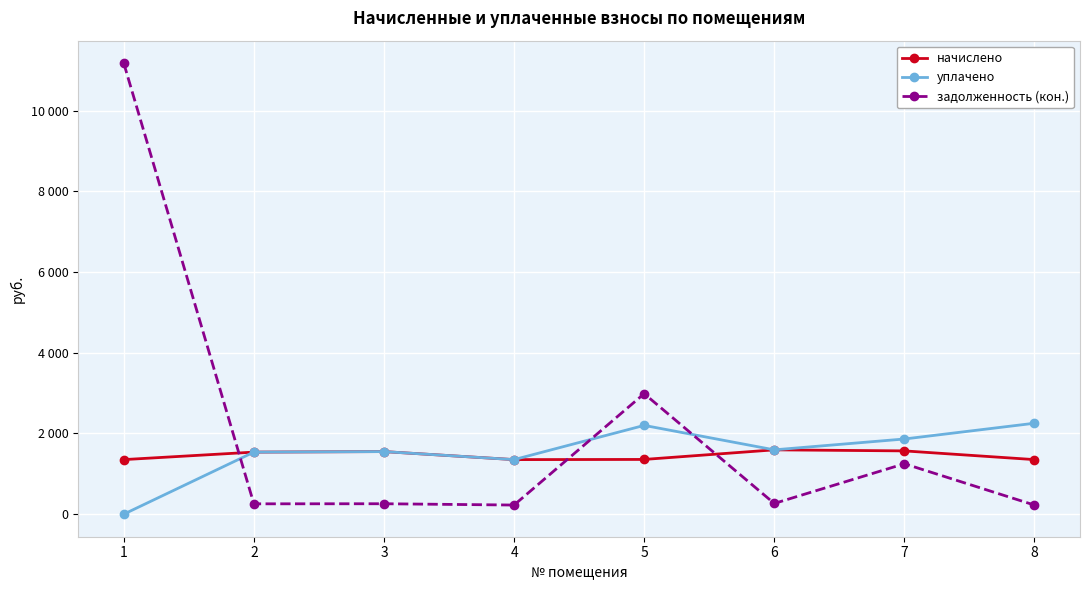

At which category is the sum across all series the highest?

1